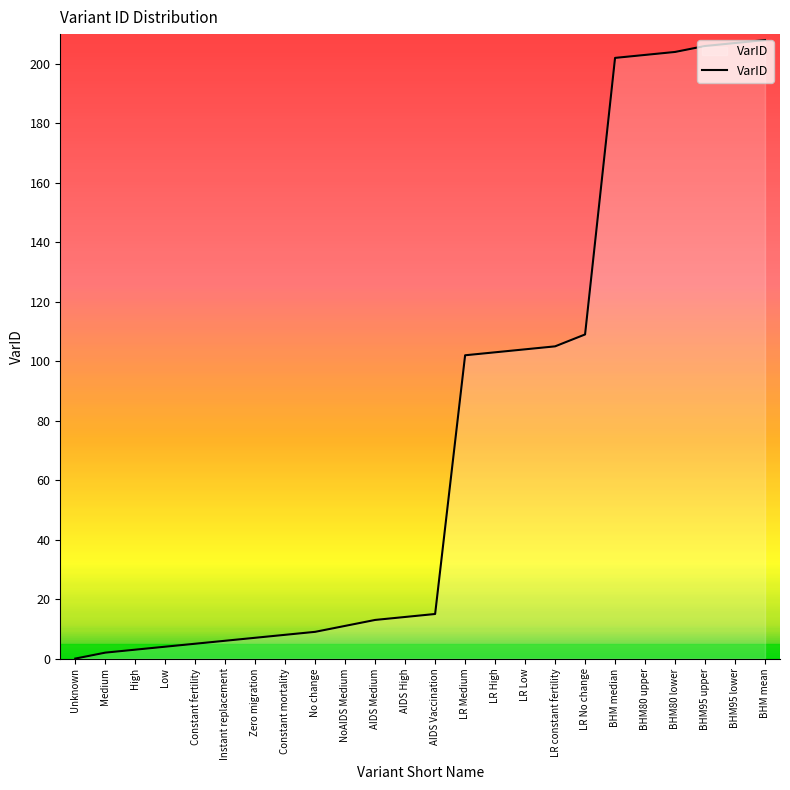

What value does the data have at LR High, to the nearest 10?

100